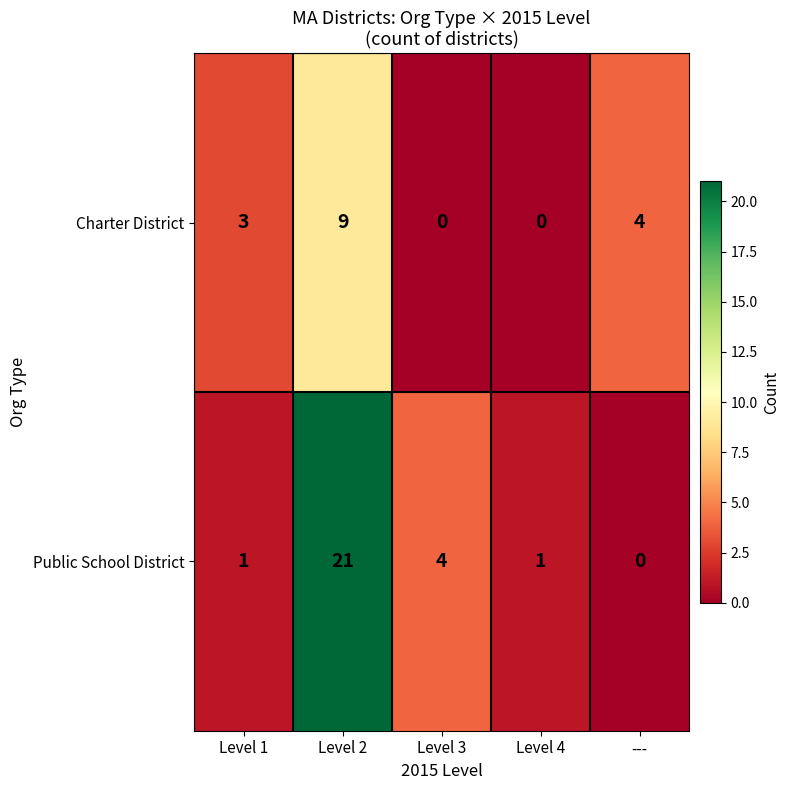

What is the total value across all series at ---?

4